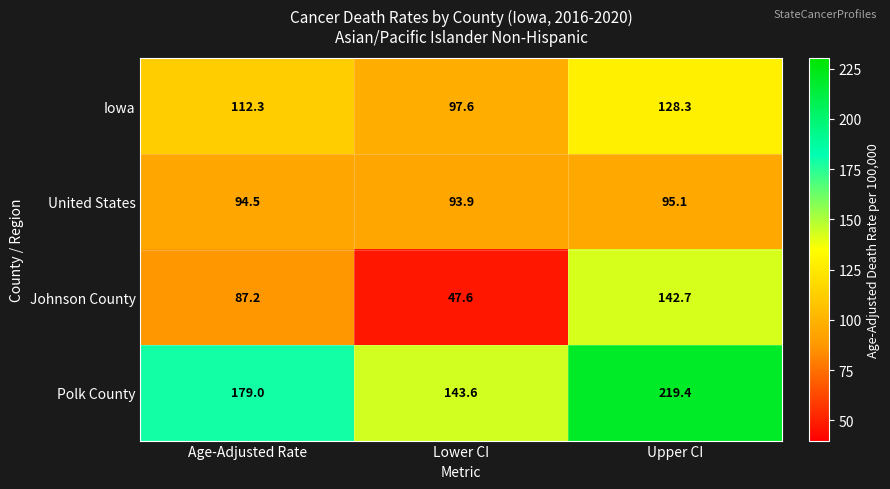

Is it true that Johnson County equals 54.3 at Age-Adjusted Rate?

False